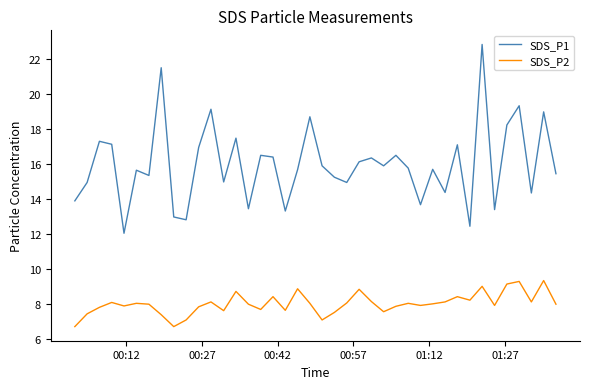

Which series has the widest spread of values?

SDS_P1